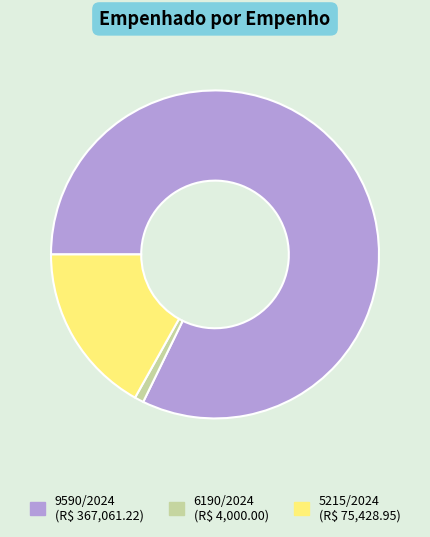

Count the number of slices in the pie.

3